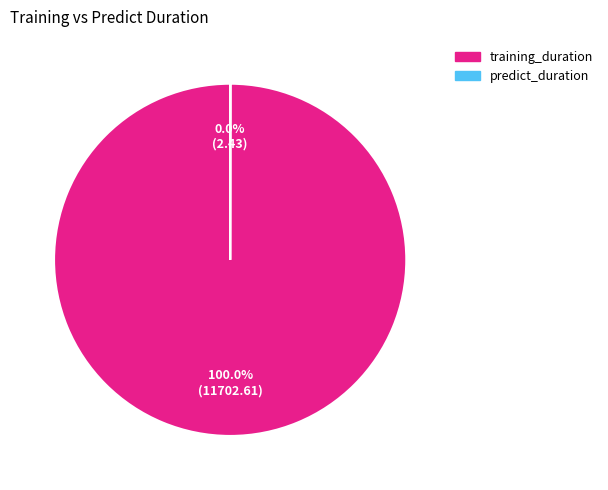

To the nearest percent, what percentage of the pie is training_duration?

100%